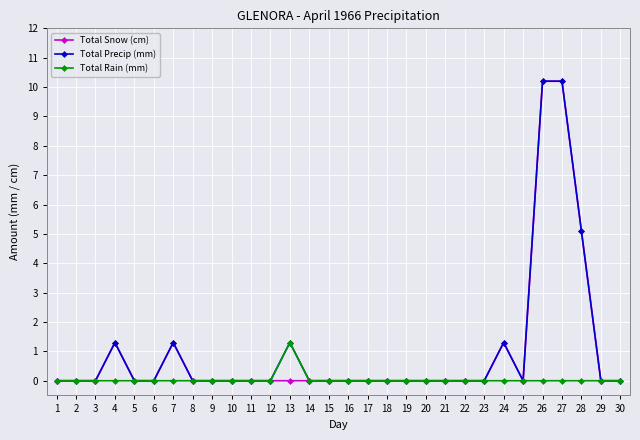

What is the difference between the second highest and second lowest values in the Total Precip (mm) series?

10.2